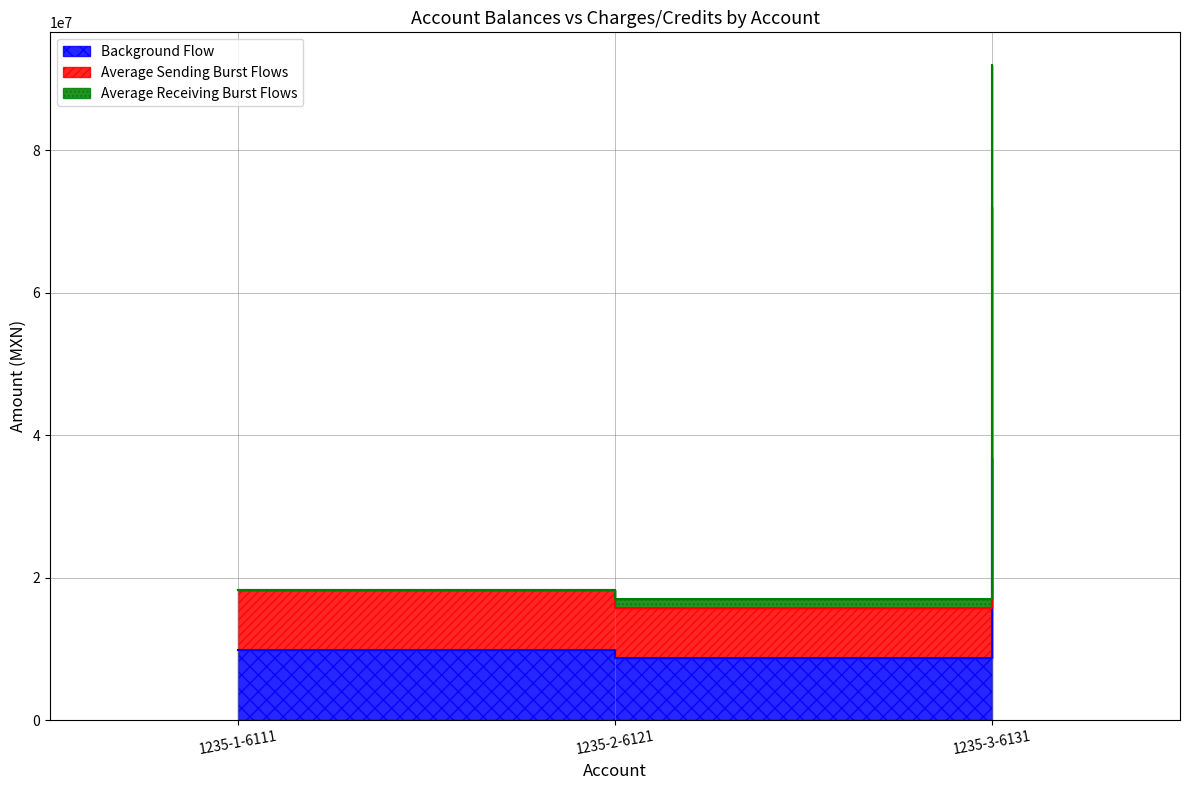

Which label corresponds to the largest value in the chart?

1235-3-6131